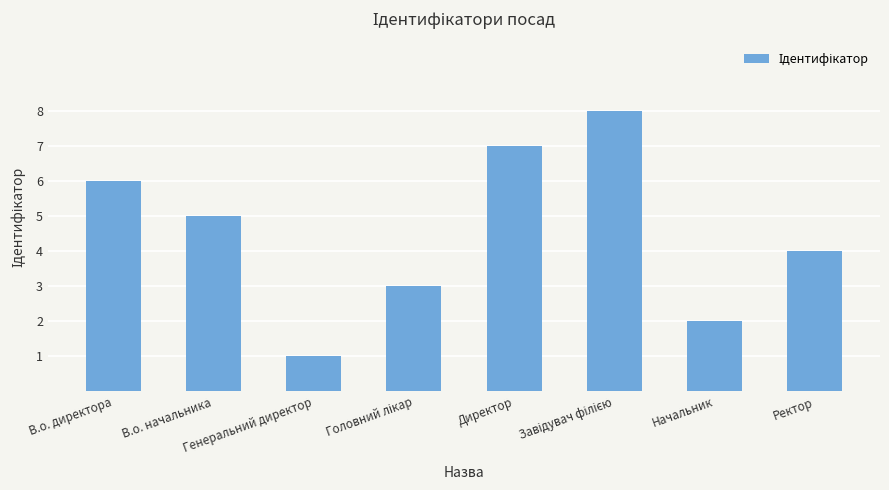

What is the greatest value displayed?

8